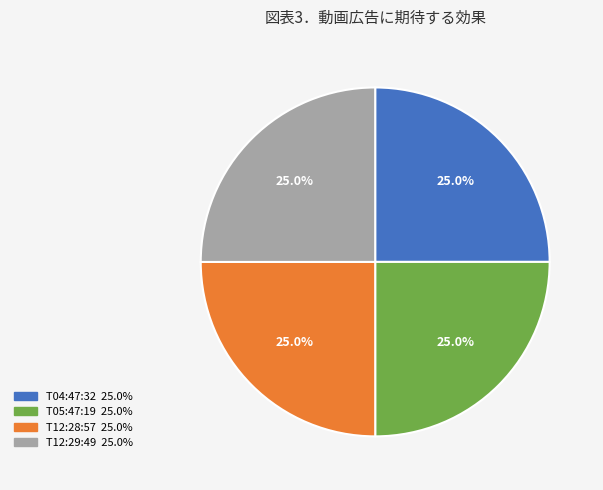

Is there any slice that represents more than half of the pie?

No